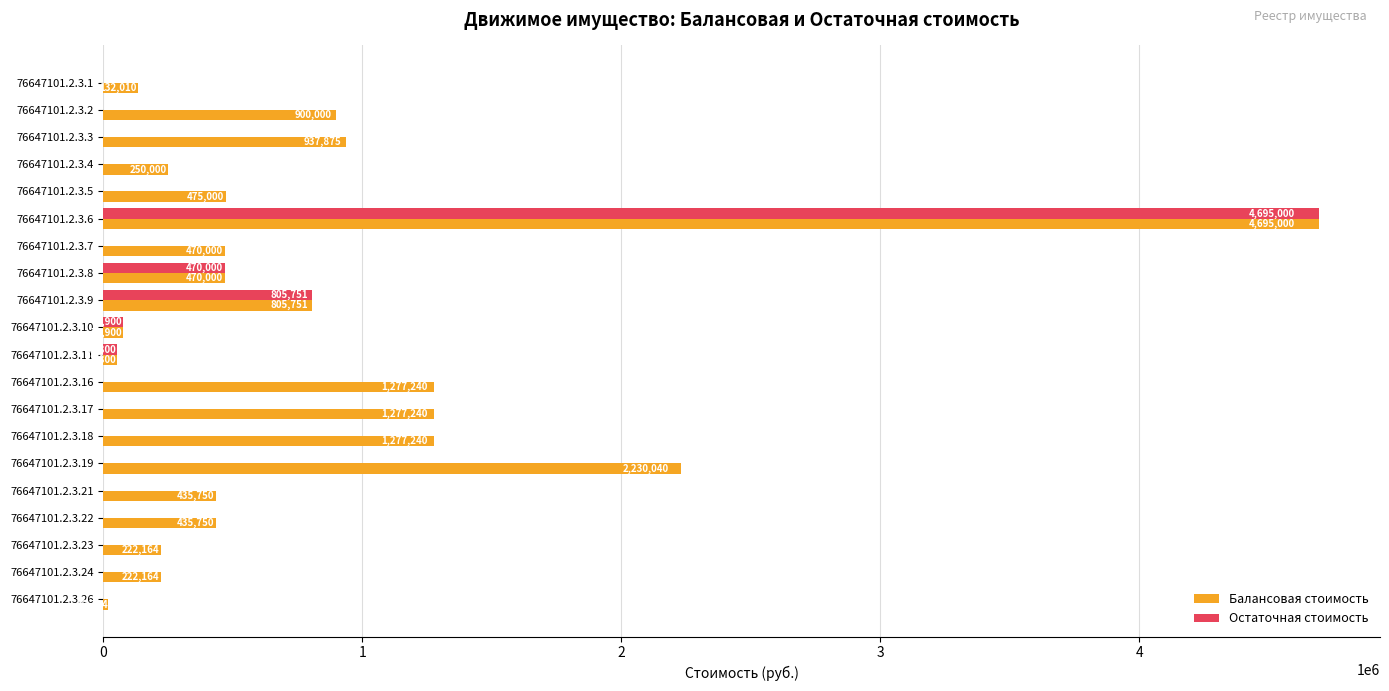

At which category is the sum across all series the highest?

76647101.2.3.6